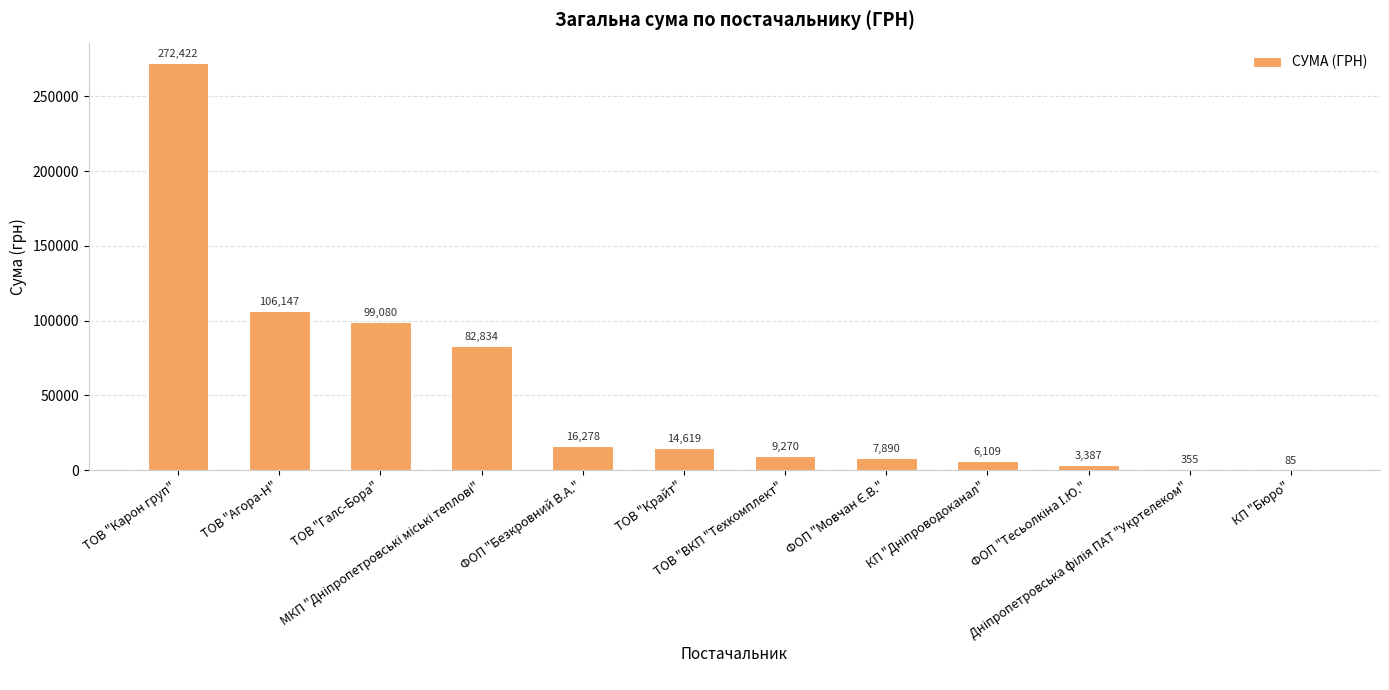

What is the maximum value shown in the chart?

272422.2